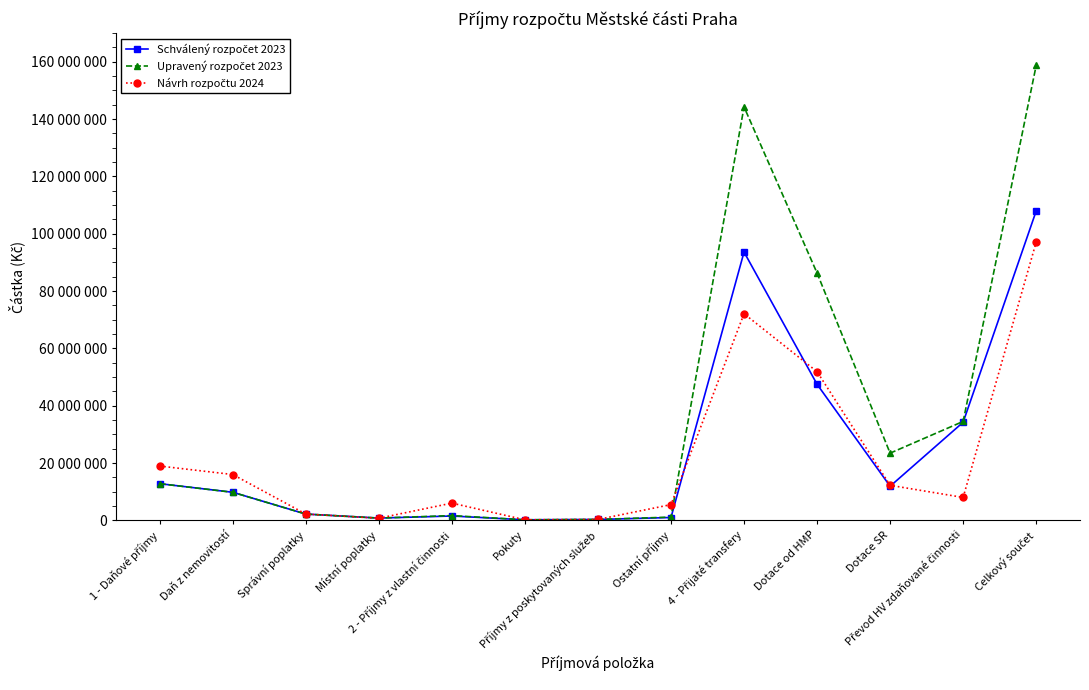

Is this an area chart (filled region under the line)?

No